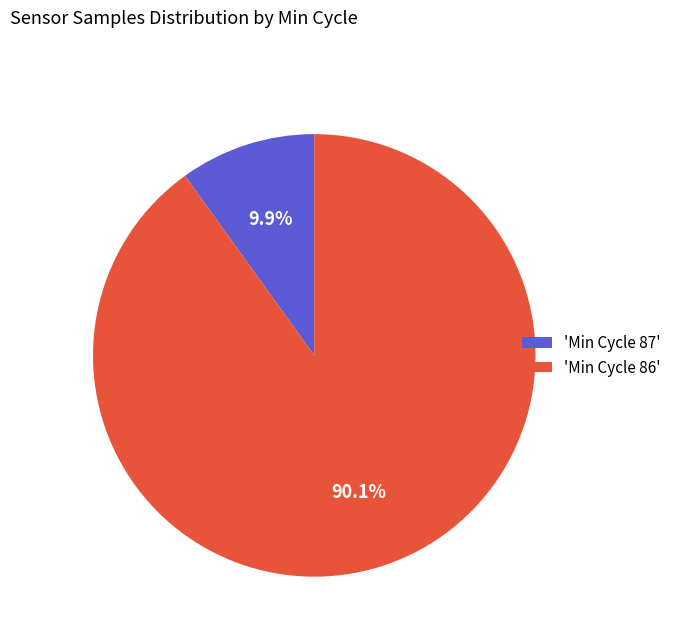

Which category has the biggest portion of the pie?

'Min Cycle 86'